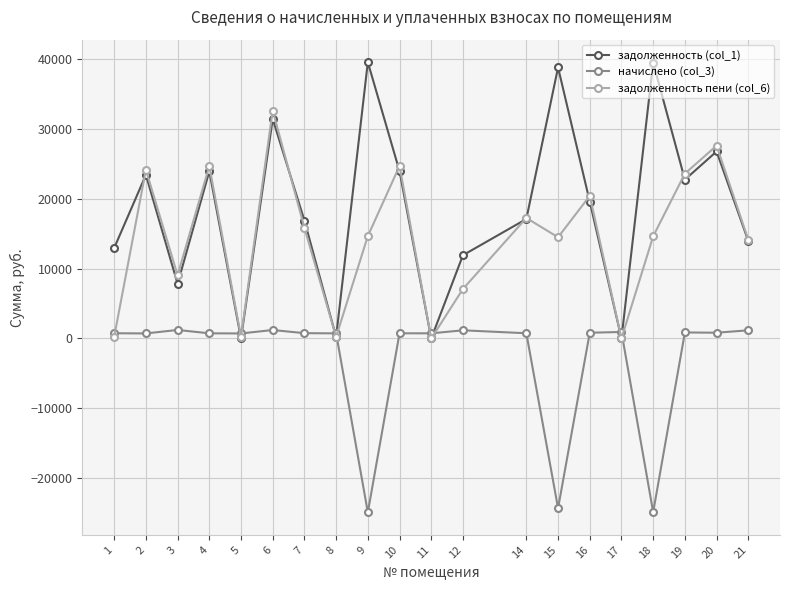

Is the value of задолженность пени (col_6) at 20 greater than the value of задолженность (col_1) at 8?

Yes